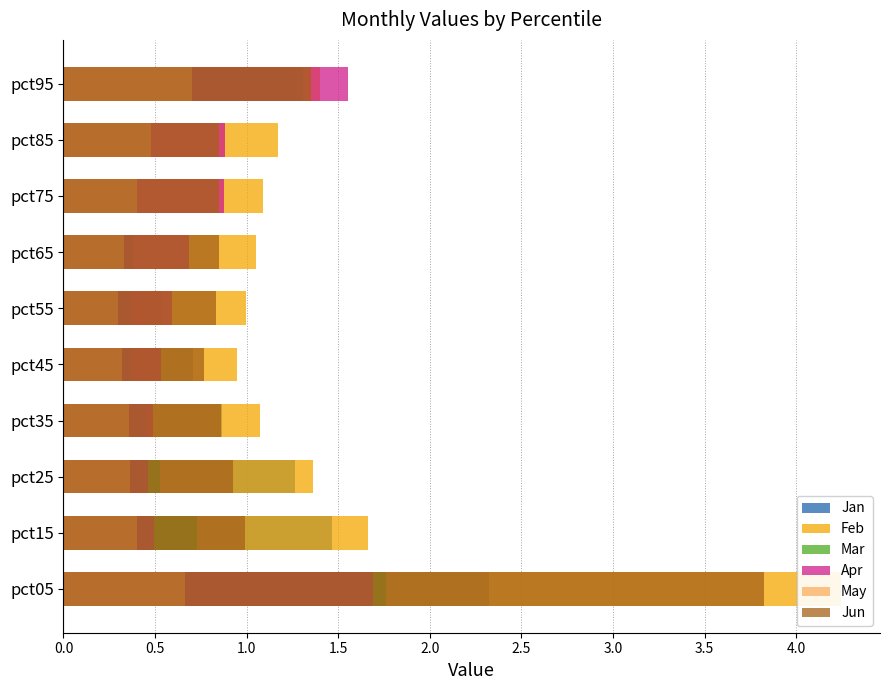

What is the average value of the Feb series?

1.5